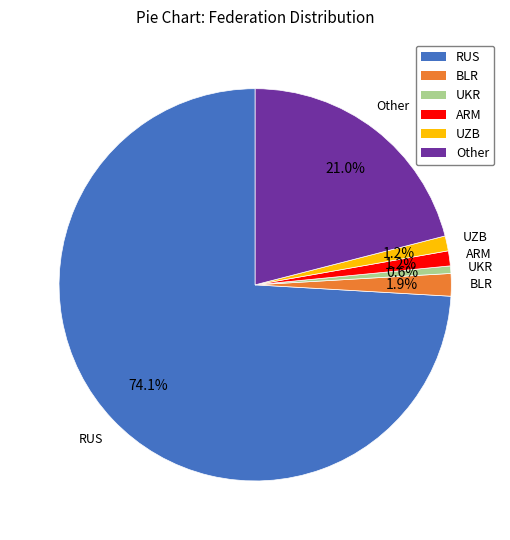

What is the ratio of the value at UKR to the value at ARM?

0.5